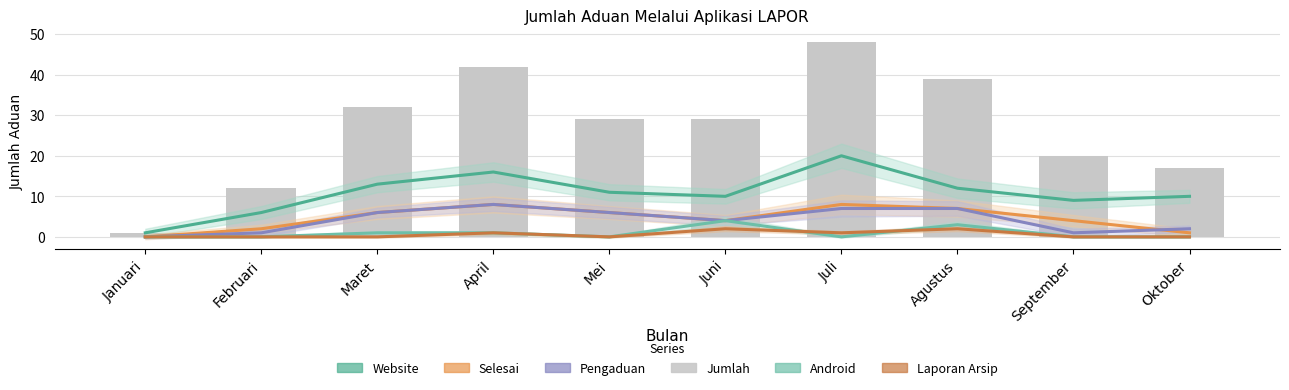

What position from the left is Juli?

7